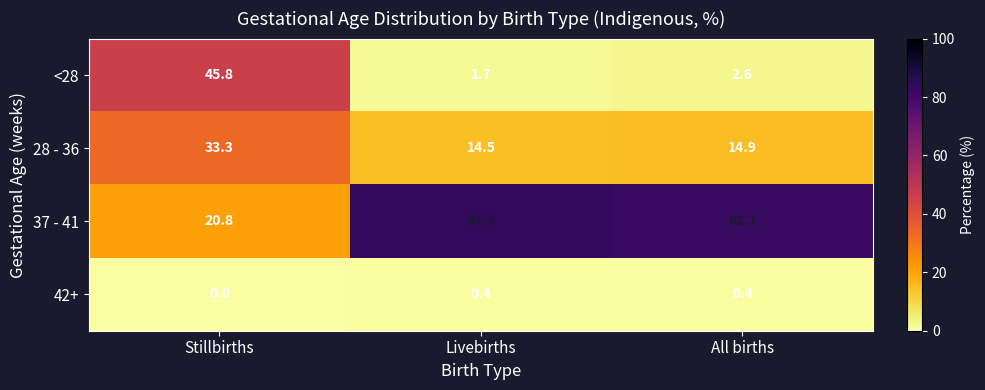

How many series are shown in this chart?

4